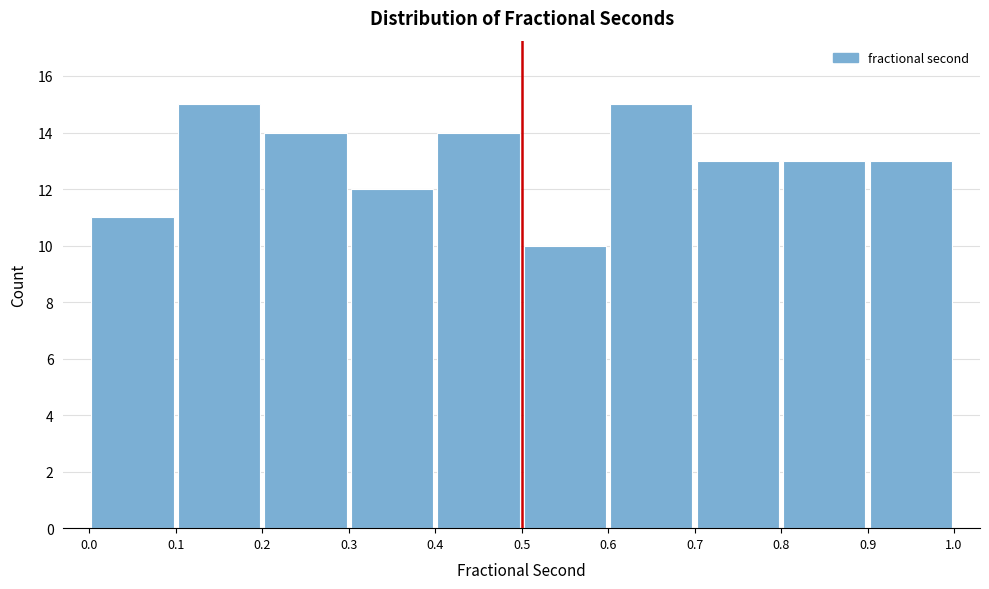

Reading left to right, transcribe this chart: for each bar, give the range it covers on the x-axis and its height. The values are not printed on the chart, so give them approximately, as read against the axis.

0.0 to 0.1: 11
0.1 to 0.2: 15
0.2 to 0.3: 14
0.3 to 0.4: 12
0.4 to 0.5: 14
0.5 to 0.6: 10
0.6 to 0.7: 15
0.7 to 0.8: 13
0.8 to 0.9: 13
0.9 to 1.0: 13